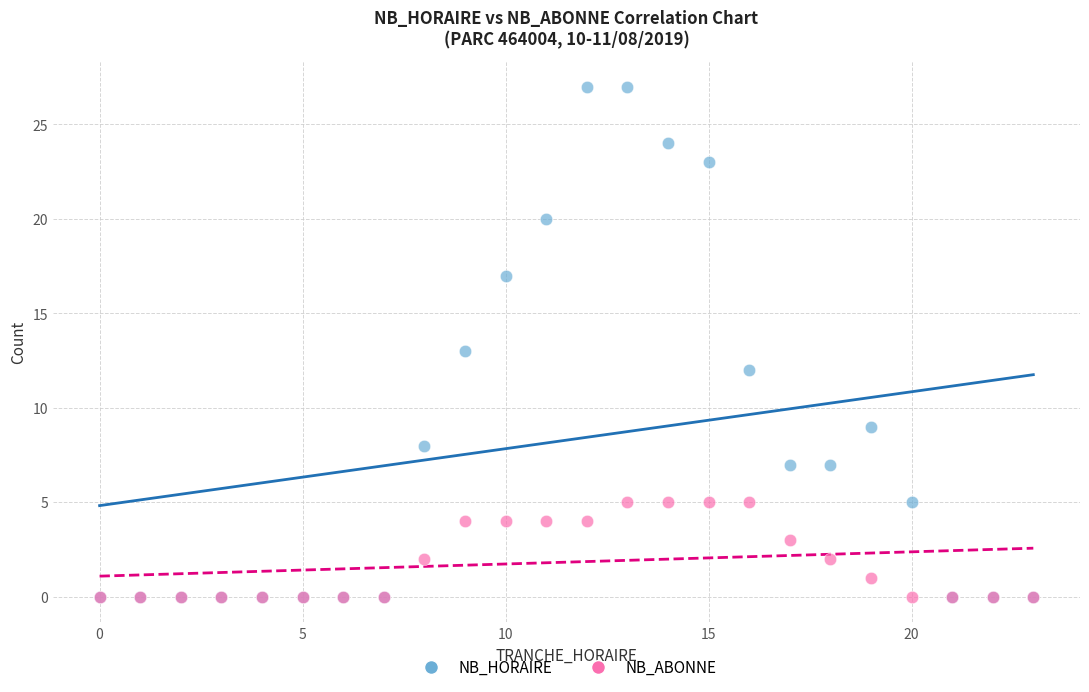

What are all the series names shown in the legend?

NB_HORAIRE, NB_ABONNE